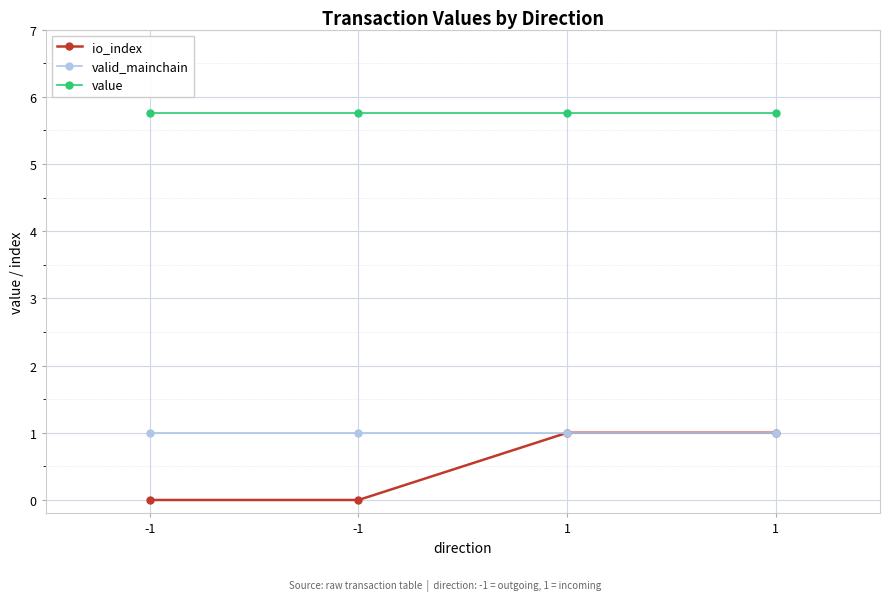

Which has a higher value, 1 or 1?

1